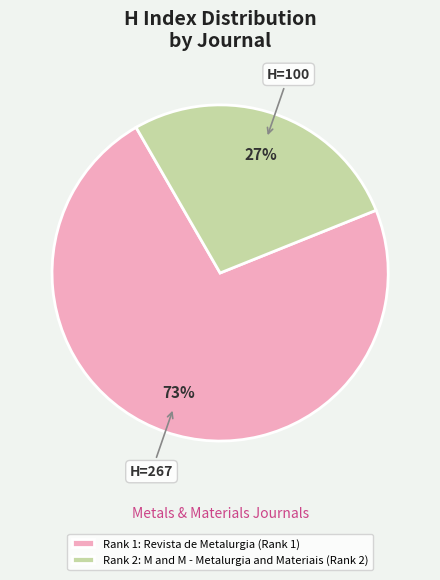

Count the number of slices in the pie.

2